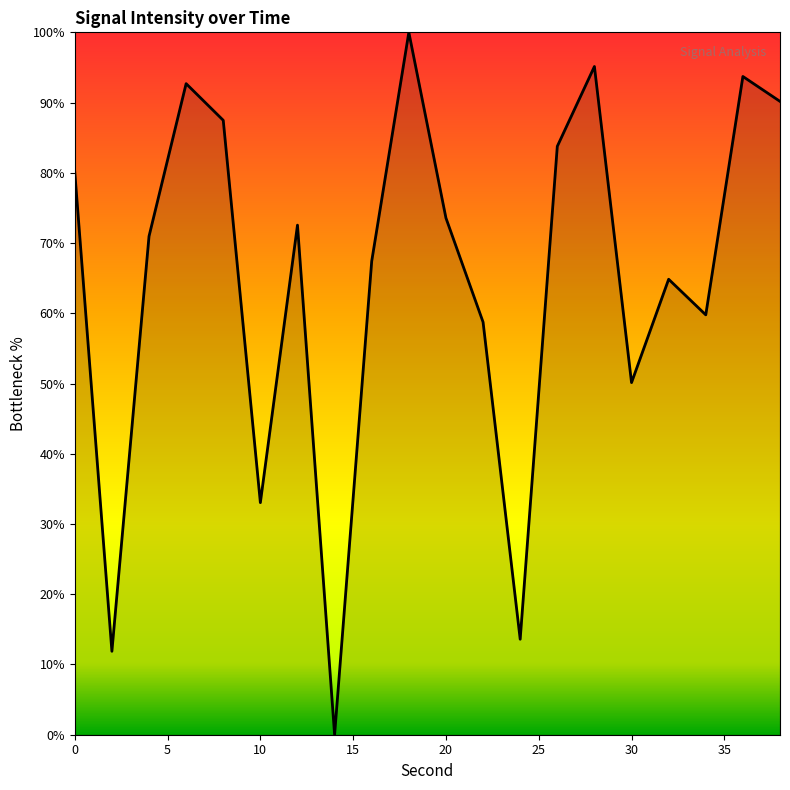

What is the difference between the maximum and minimum values?

100.0